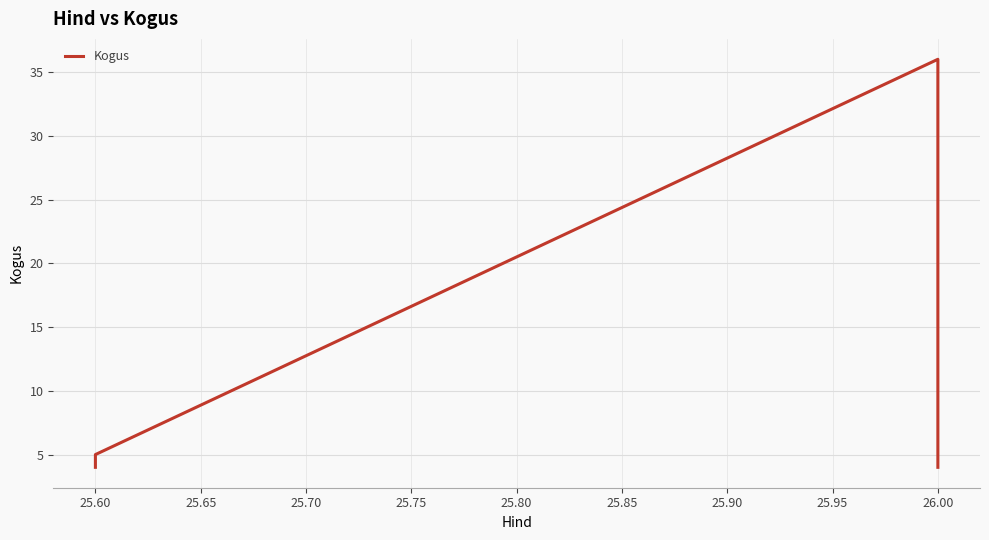

How many values are below 5?

2